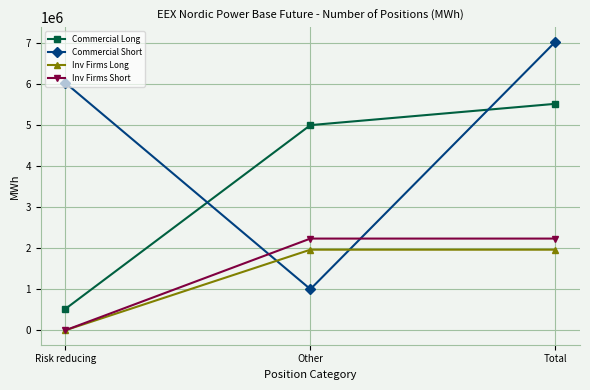

Is the value of Commercial Short at Risk reducing greater than the value of Inv Firms Short at Total?

Yes